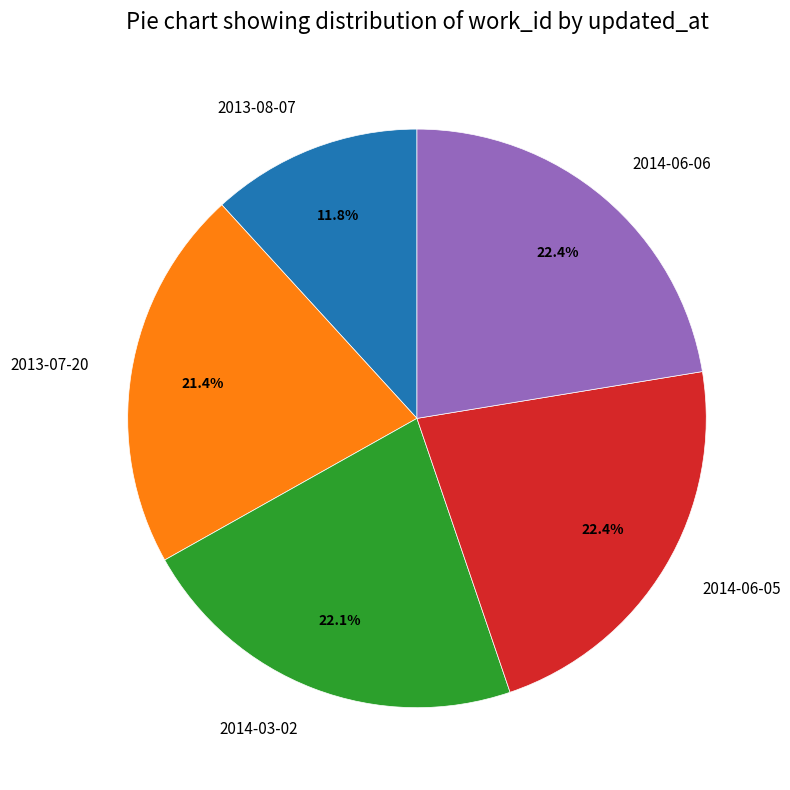

How much of the chart is everything except 2013-07-20?

78.6%